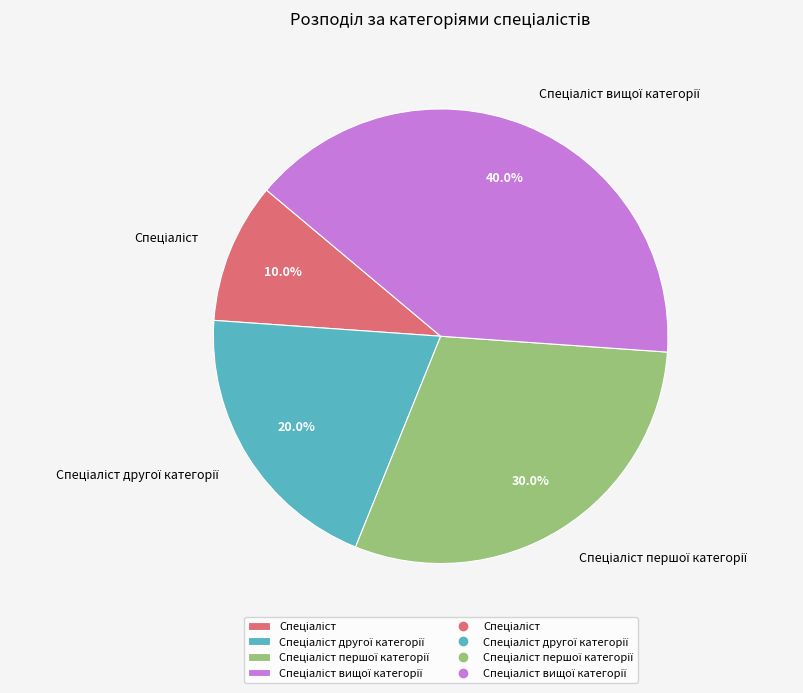

Is there any slice that represents more than half of the pie?

No